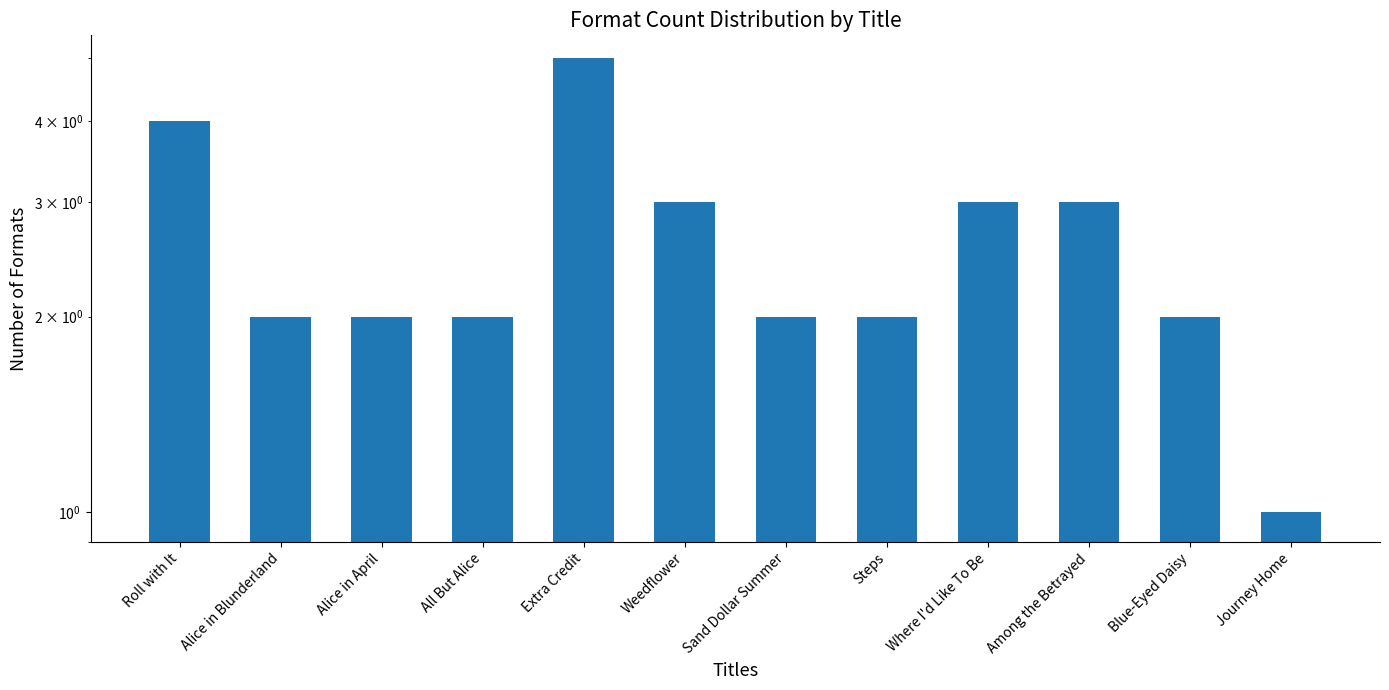

Rank the categories by value from lowest to highest.

Journey Home, Alice in Blunderland, Alice in April, All But Alice, Sand Dollar Summer, Steps, Blue-Eyed Daisy, Weedflower, Where I'd Like To Be, Among the Betrayed, Roll with It, Extra Credit